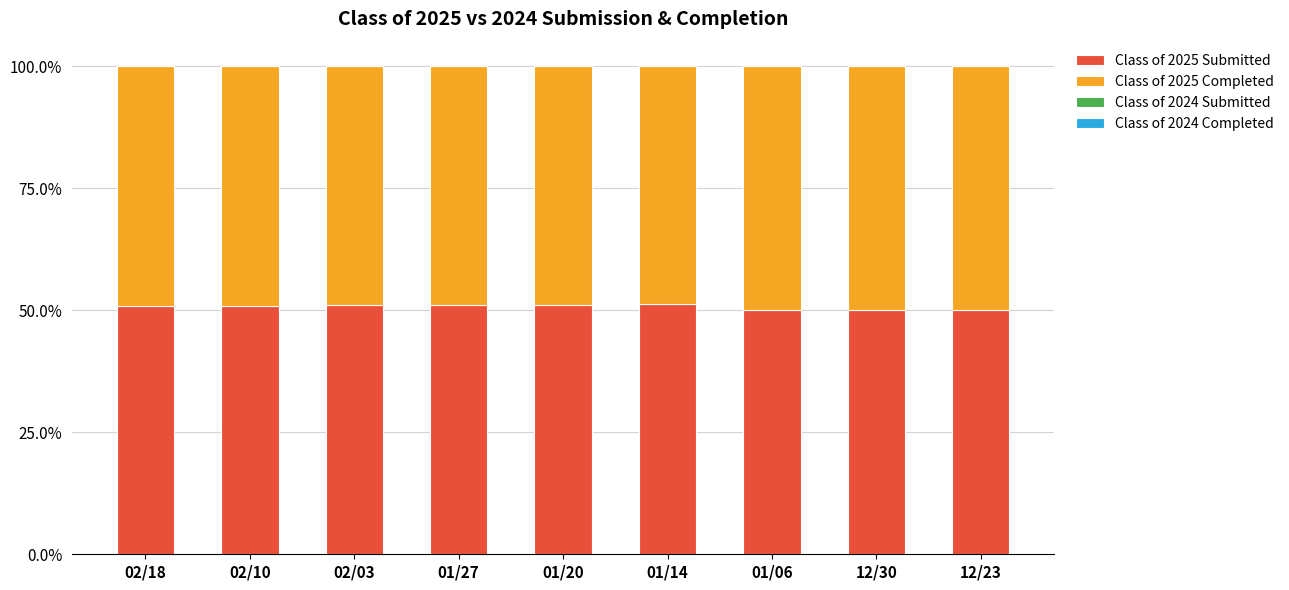

What is the total value across all series at 12/23?

100.0